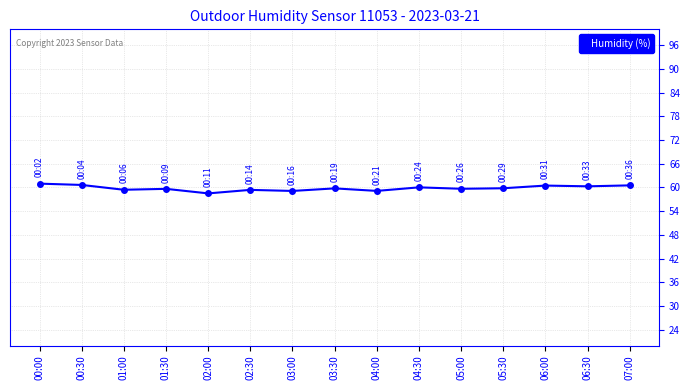

What position from the left is 00:00?

1